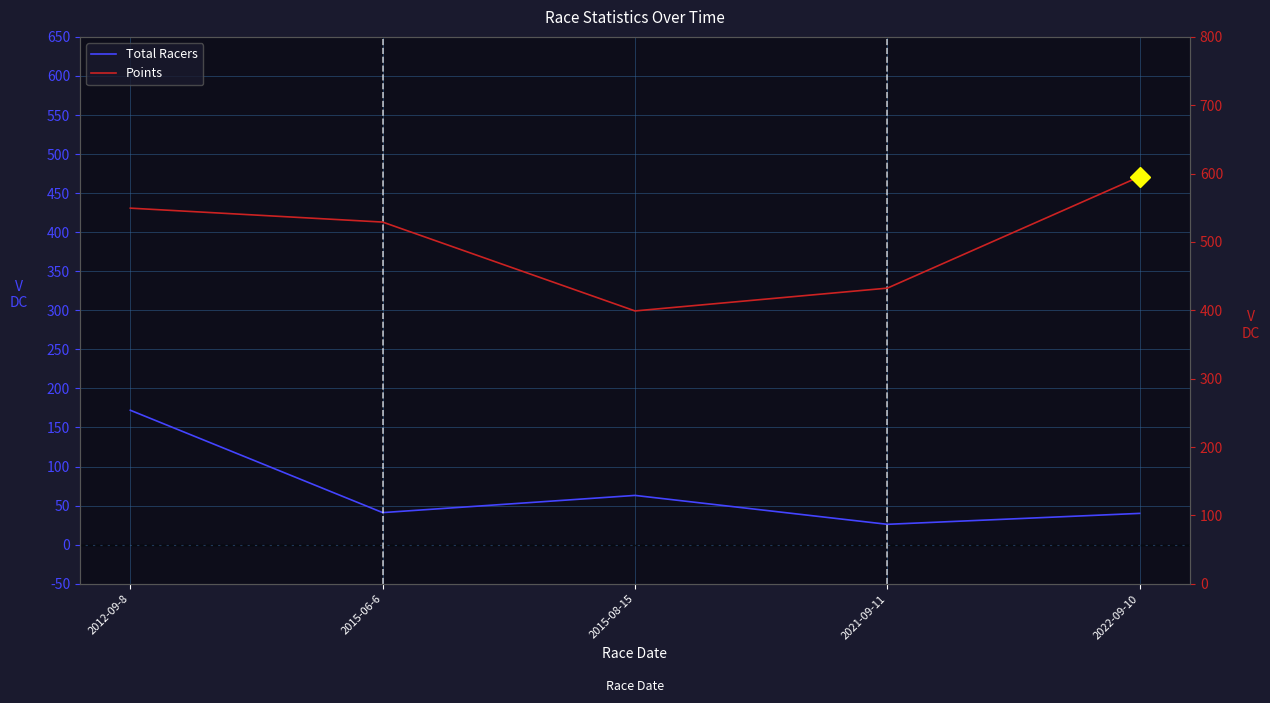

What is the greatest value displayed?

595.5